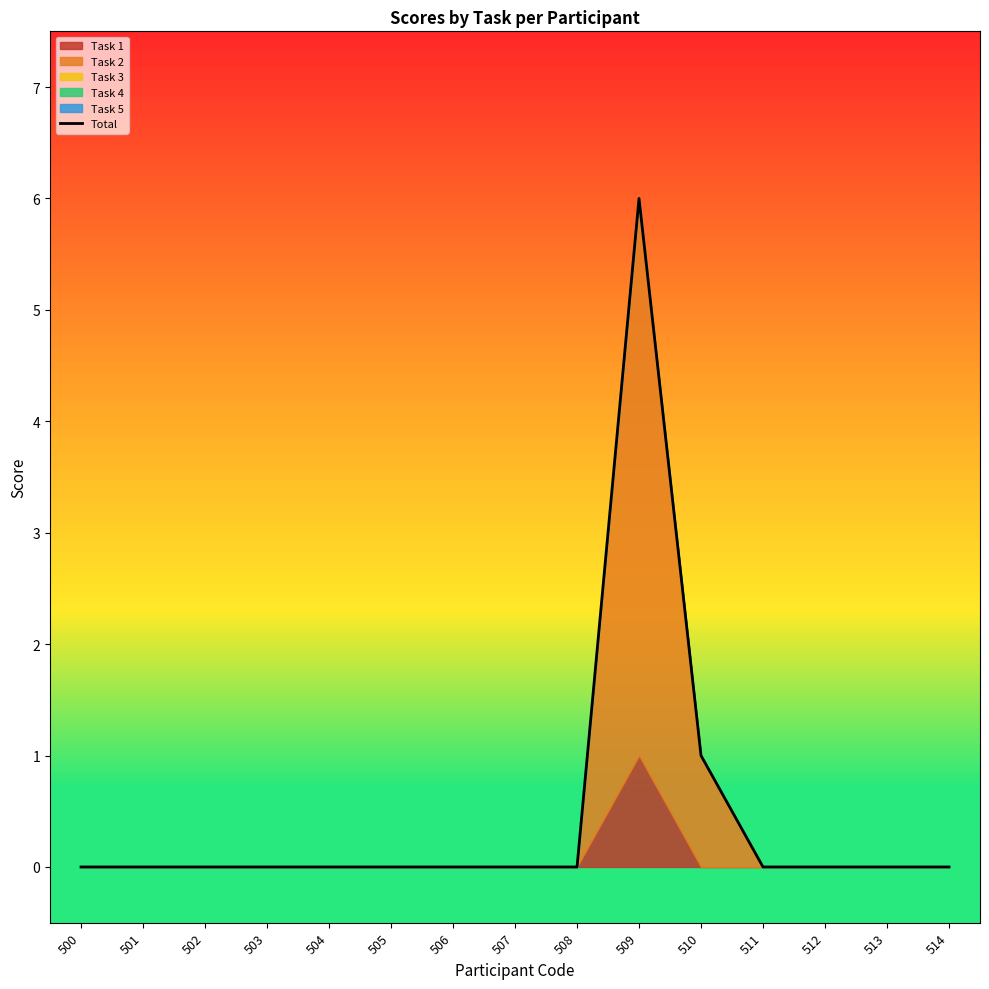

At which label is the value closest to 3?

510